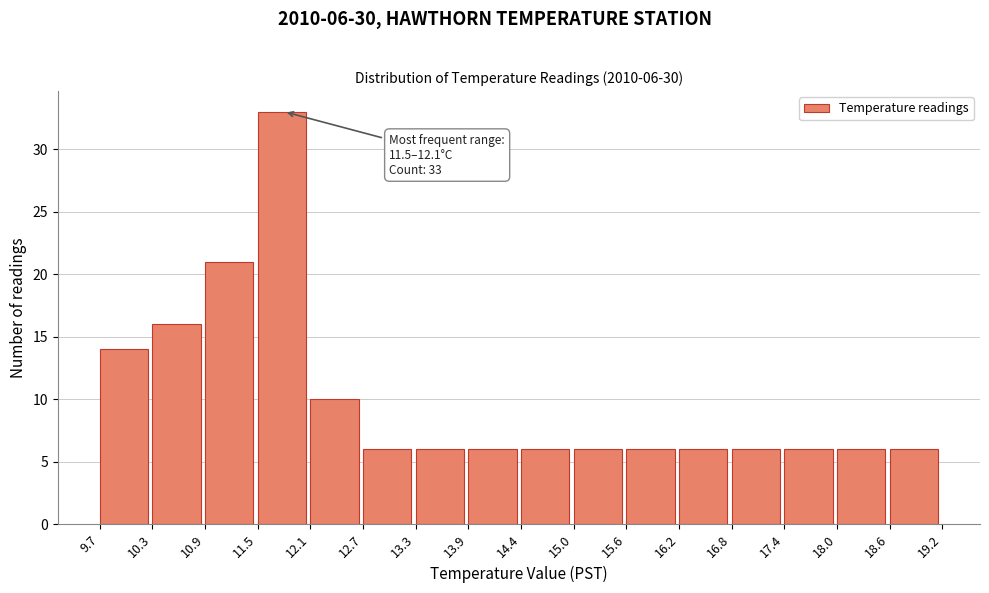

Over which range of the x-axis is the bar tallest?

11.5 to 12.1